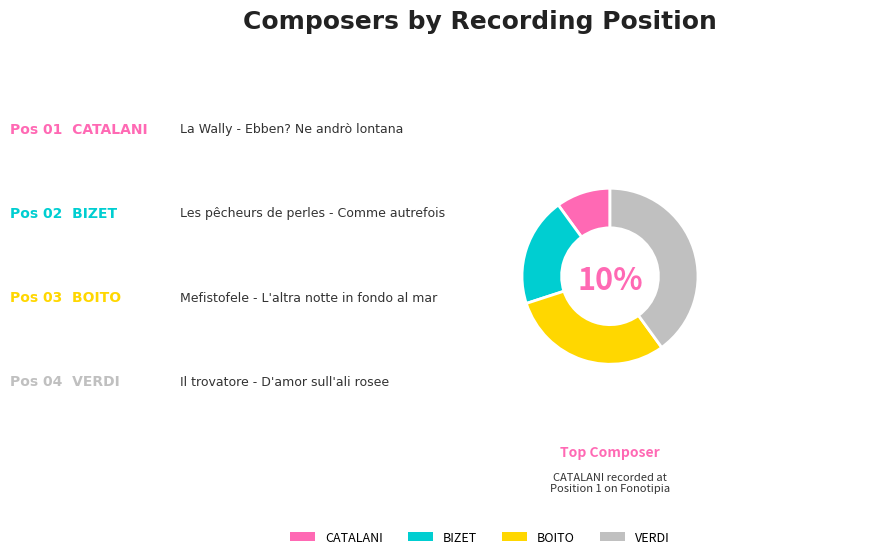

Between BIZET and CATALANI, which is larger?

BIZET